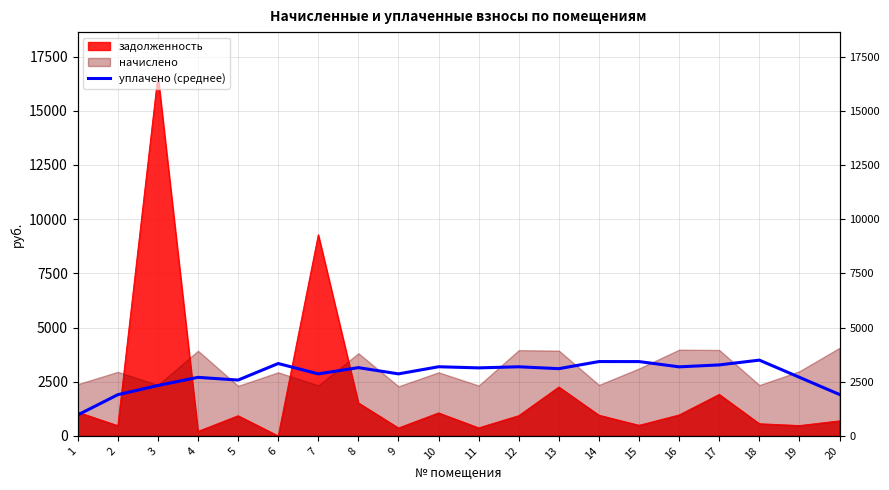

At which category does the data reach its first local valley?

5